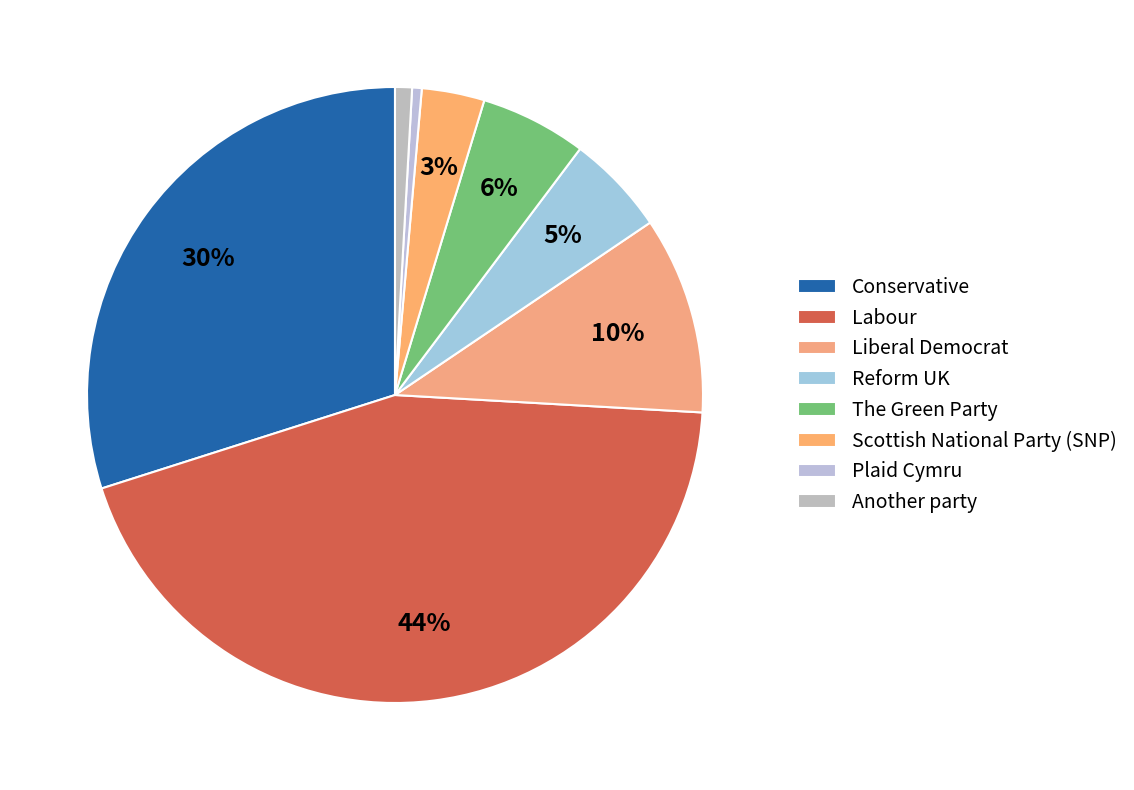

Which category has the biggest portion of the pie?

Labour